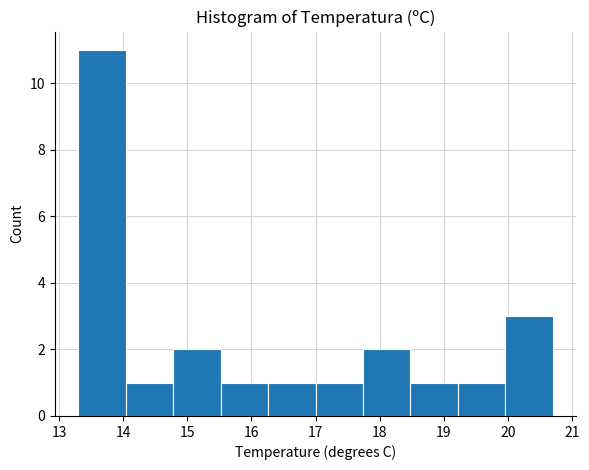

Over which range of the x-axis is the bar tallest?

13.30 to 14.04